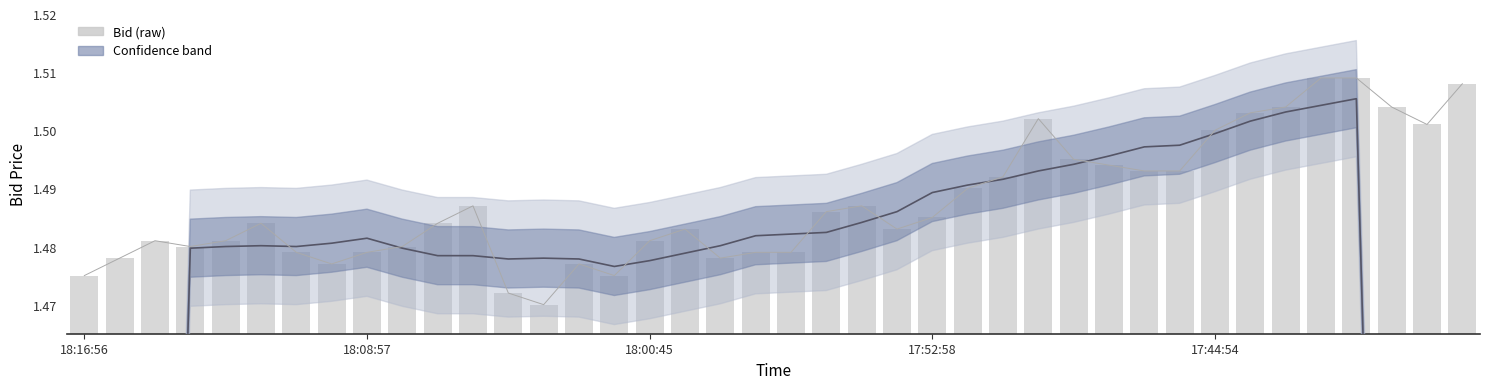

What value does the Bid (raw) series have at 18:16:56?

1.5